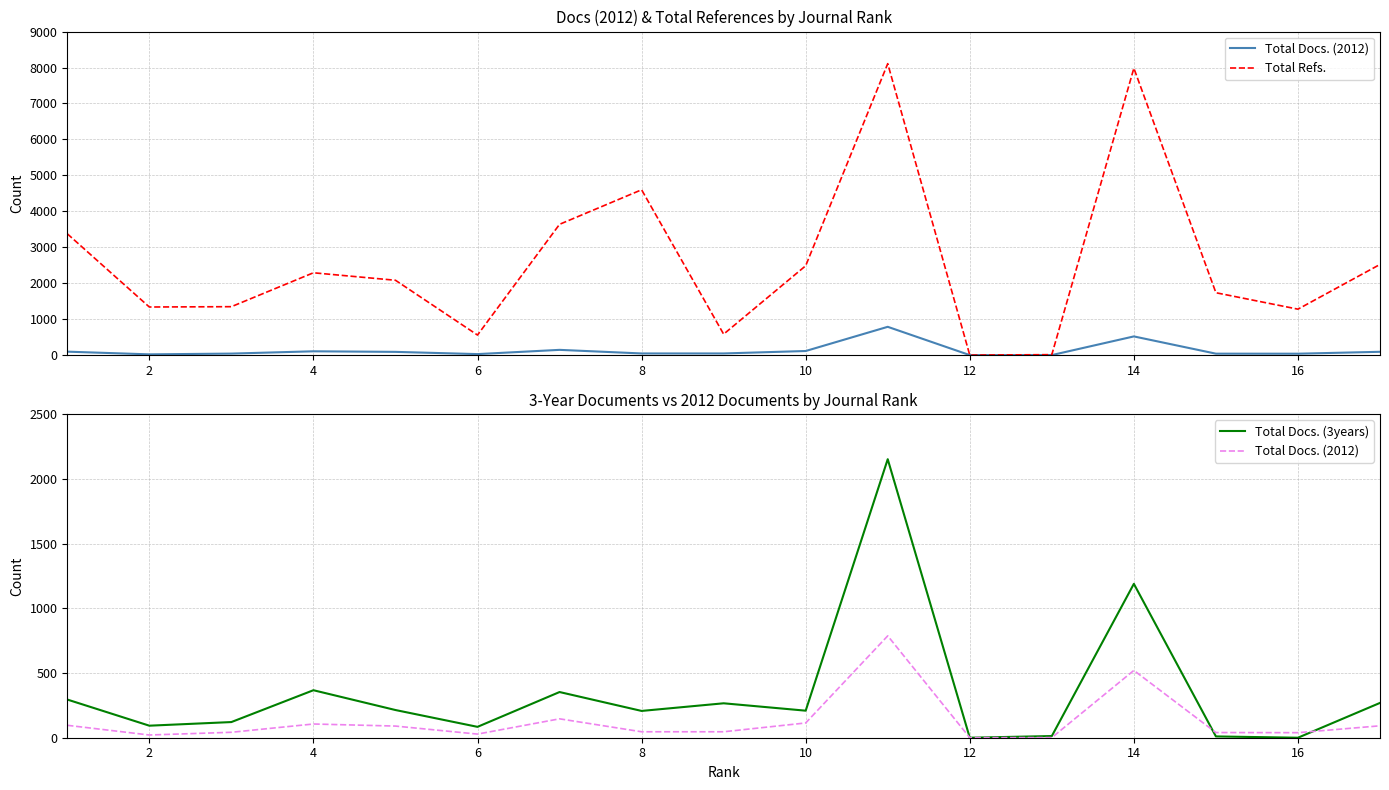

True or false: Total Docs. (2012) has a value of 158 at 16.

False